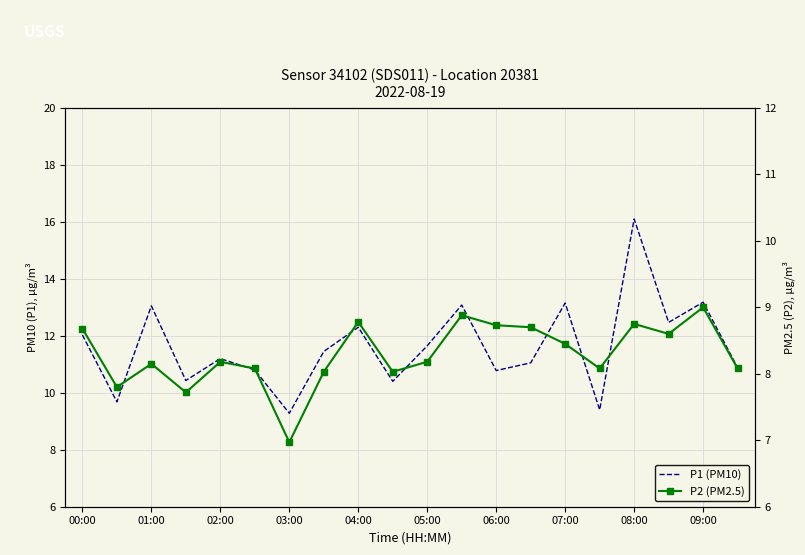

What is the maximum value for P1 (PM10)?

16.1